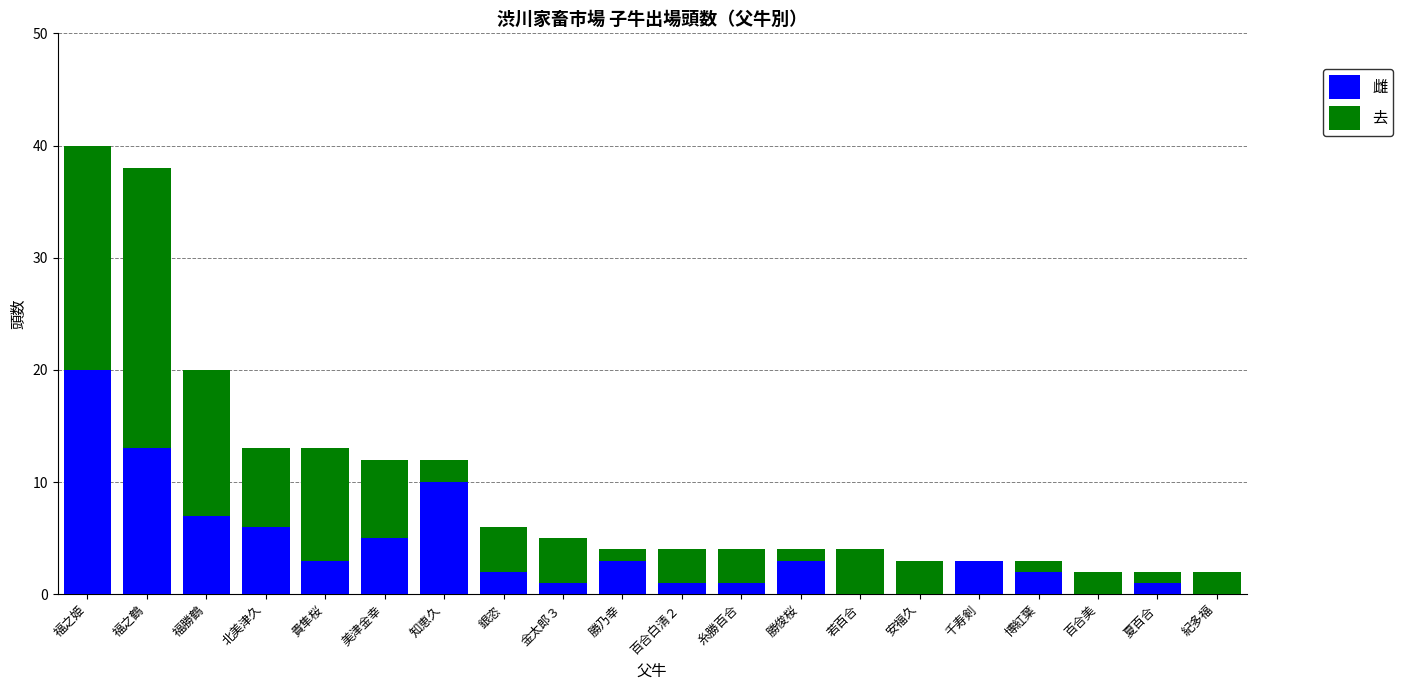

What is the sum of the 雌 values at 勝俊桜 and 糸勝百合?

4